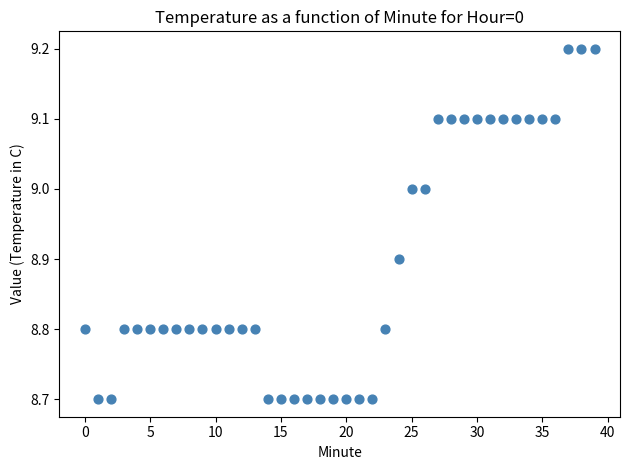

What is the range of Y values (max minus min)?

0.5